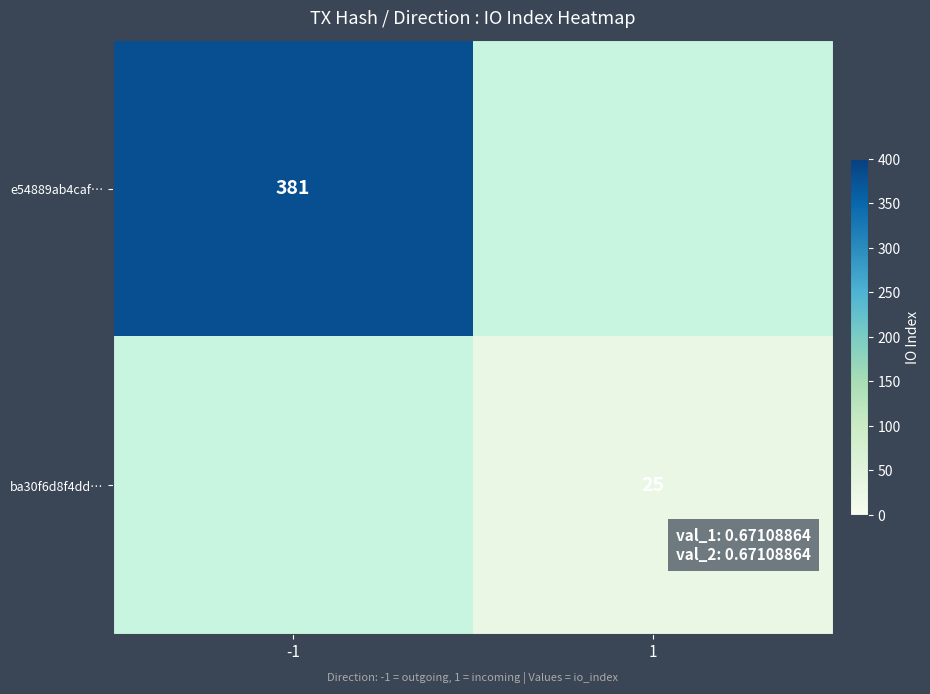

How many data points does each series have?

2